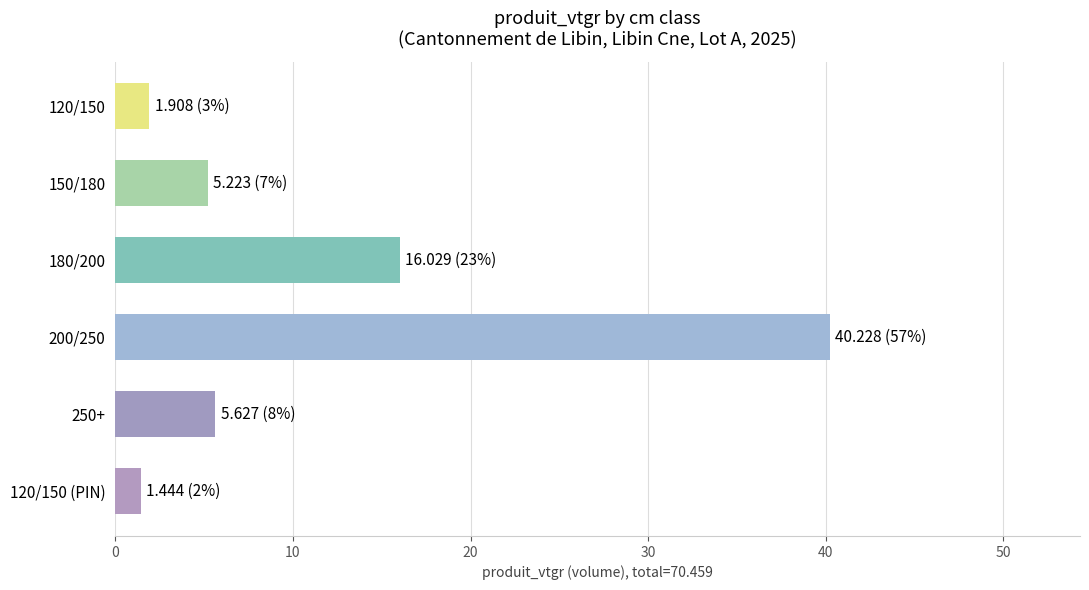

How many values exceed 5?

4